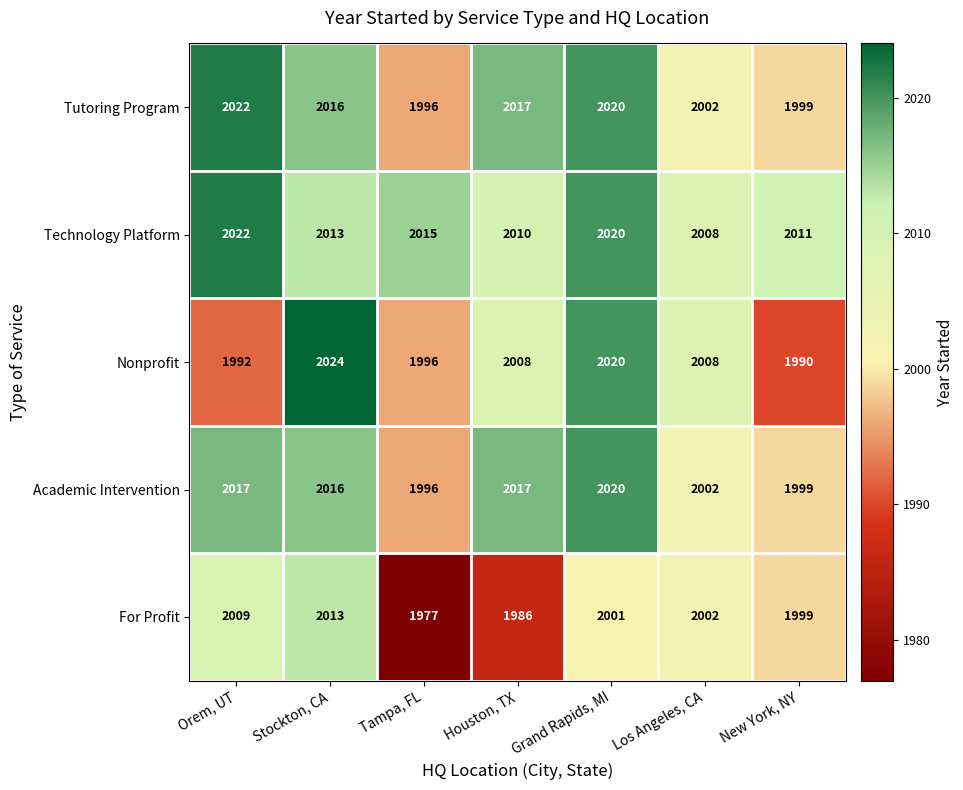

What is the difference between the Technology Platform values at Grand Rapids, MI and Stockton, CA?

7